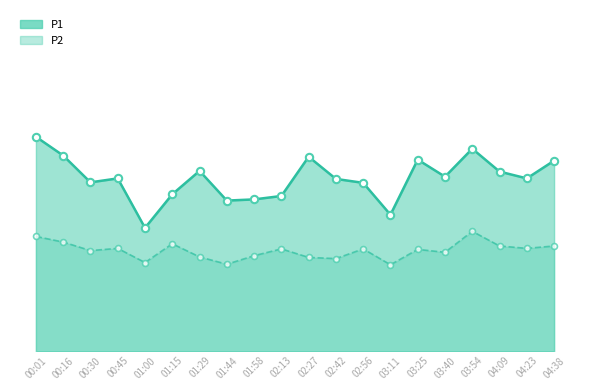

What are all the series names shown in the legend?

P1, P2